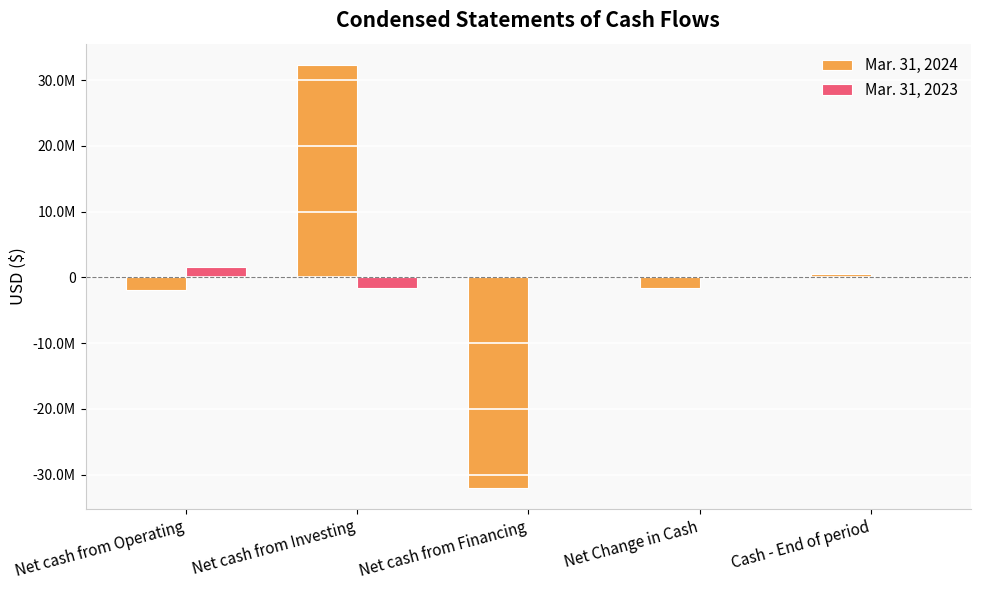

What is the value of the Mar. 31, 2024 bar at the 5th from the left?

523168